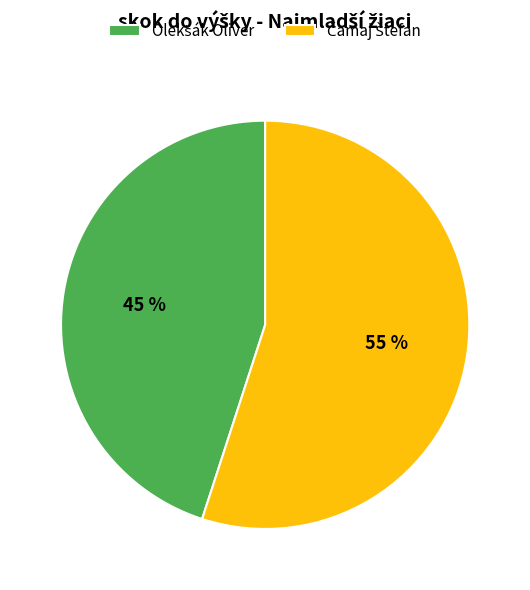

Is there any slice that represents more than half of the pie?

Yes